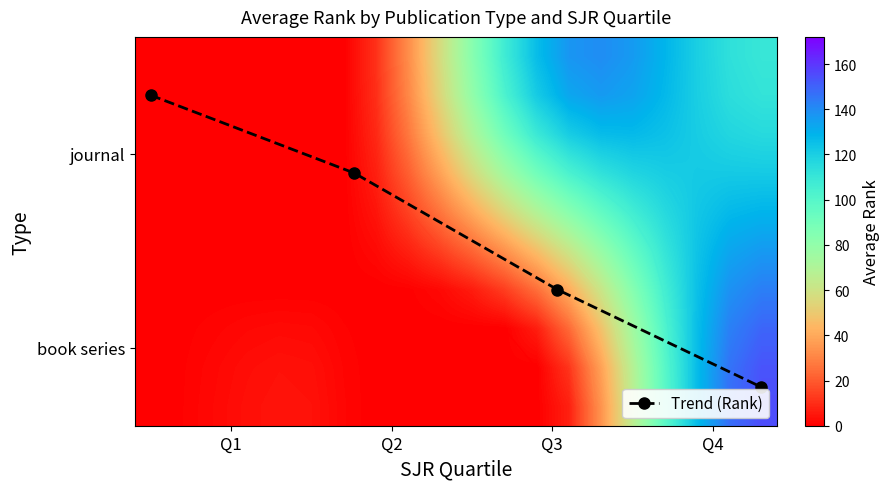

Which has a higher value, Q4 or Q3?

Q4